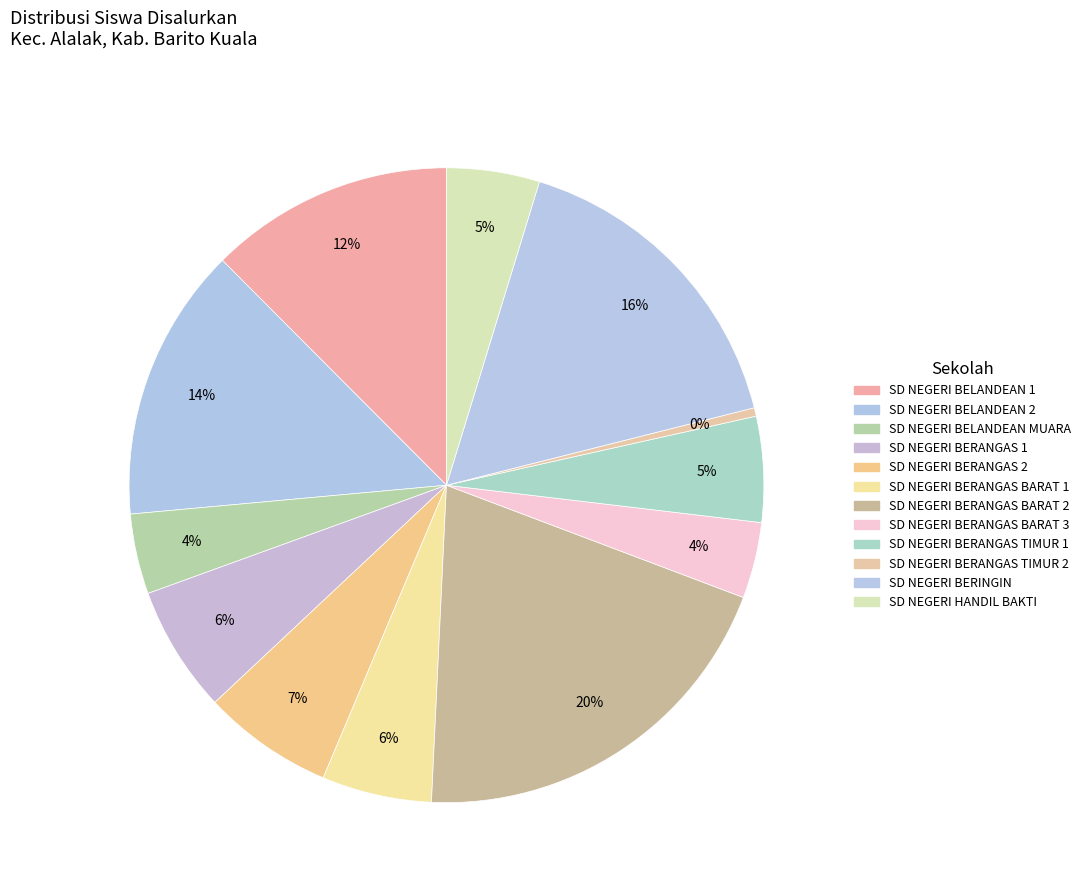

How much of the chart is everything except SD NEGERI BERANGAS BARAT 2?

80.0%